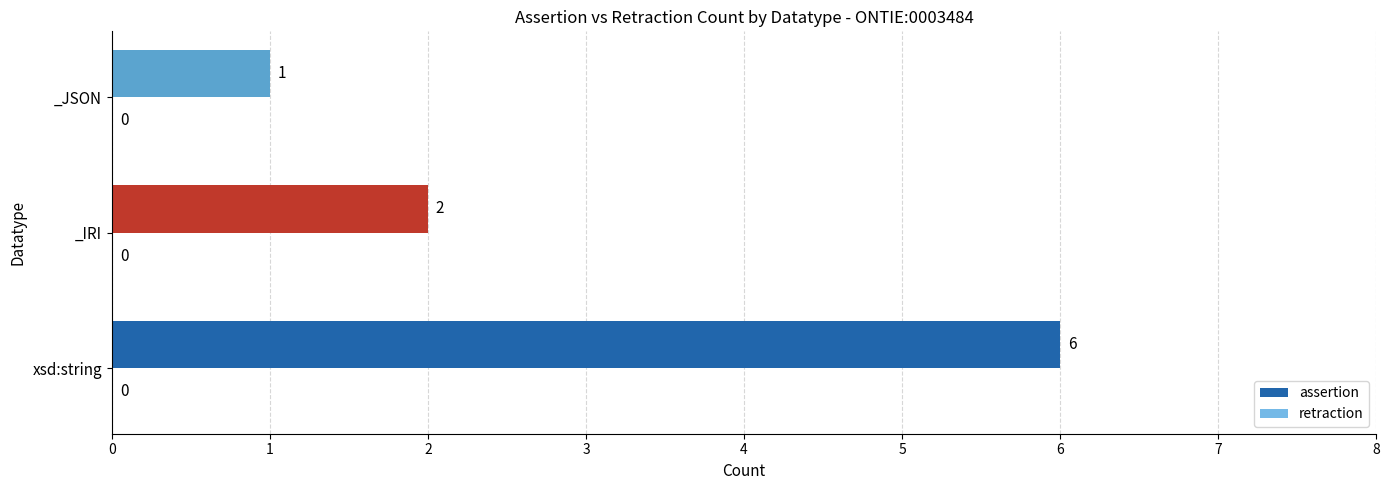

What is the ratio of the value at _JSON to the value at _IRI?

0.5